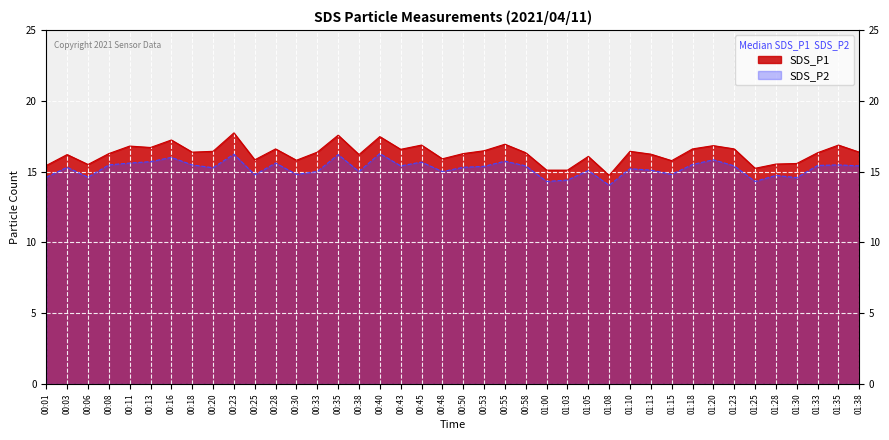

Which series has the widest spread of values?

SDS_P1